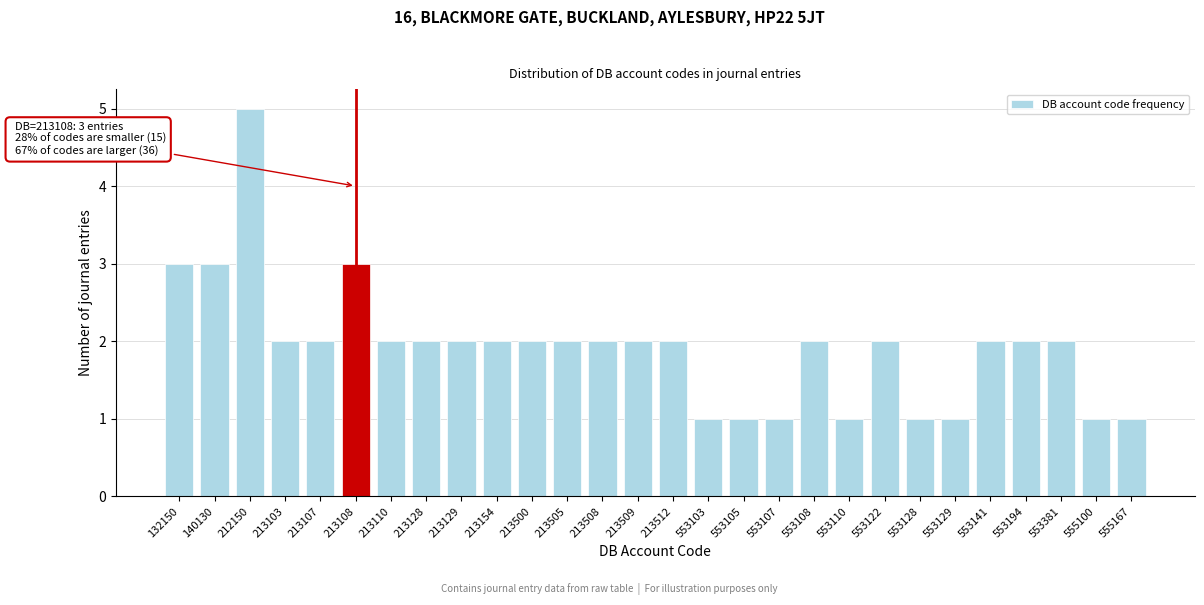

Reading left to right, transcribe all the data shown in this chart.

3	3	5	2	2	3	2	2	2	2	2	2	2	2	2	1	1	1	2	1	2	1	1	2	2	2	1	1